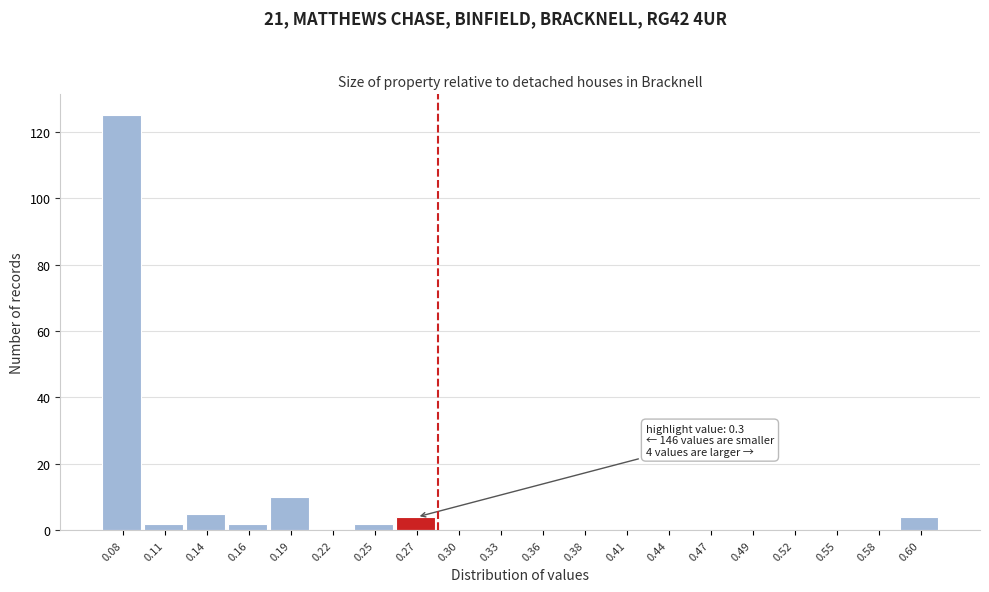

Reading right to left, transcribe all the data shown in this chart.

0.60=4	0.58=0	0.55=0	0.52=0	0.49=0	0.47=0	0.44=0	0.41=0	0.38=0	0.36=0	0.33=0	0.30=0	0.27=4	0.25=2	0.22=0	0.19=10	0.16=2	0.14=5	0.11=2	0.08=125